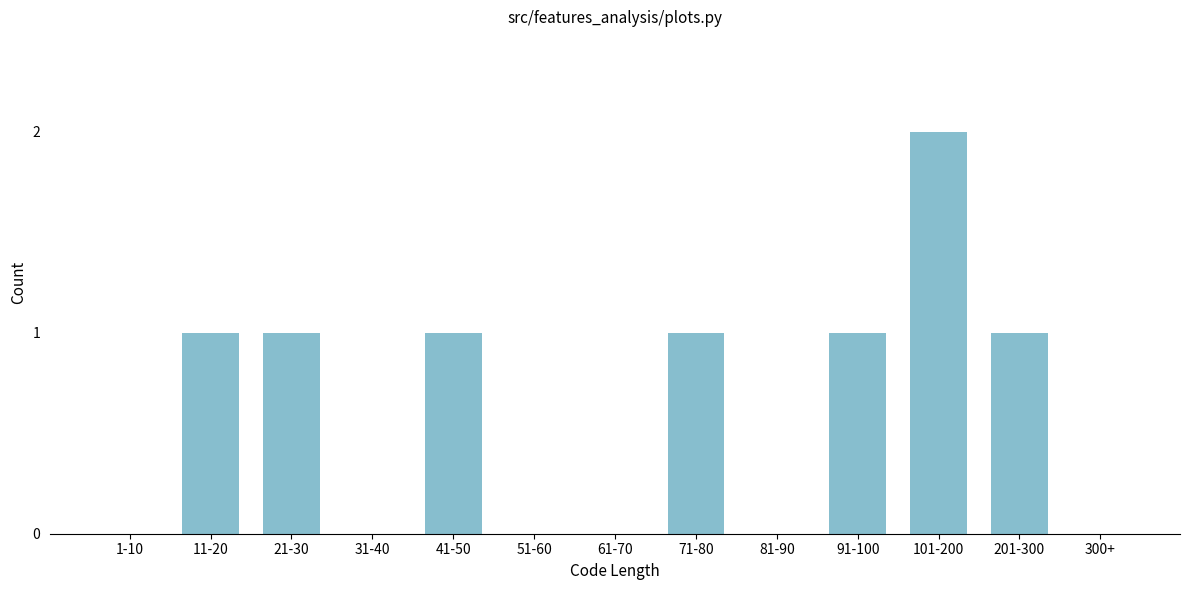

Reading left to right, what are all the values shown in this chart?

1-10=0	11-20=1	21-30=1	31-40=0	41-50=1	51-60=0	61-70=0	71-80=1	81-90=0	91-100=1	101-200=2	201-300=1	300+=0